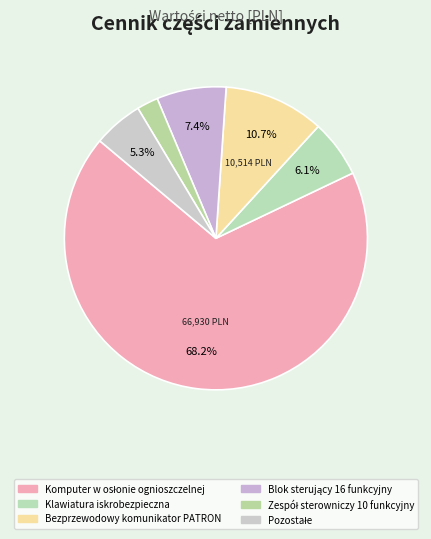

How many slices are in this pie chart?

6